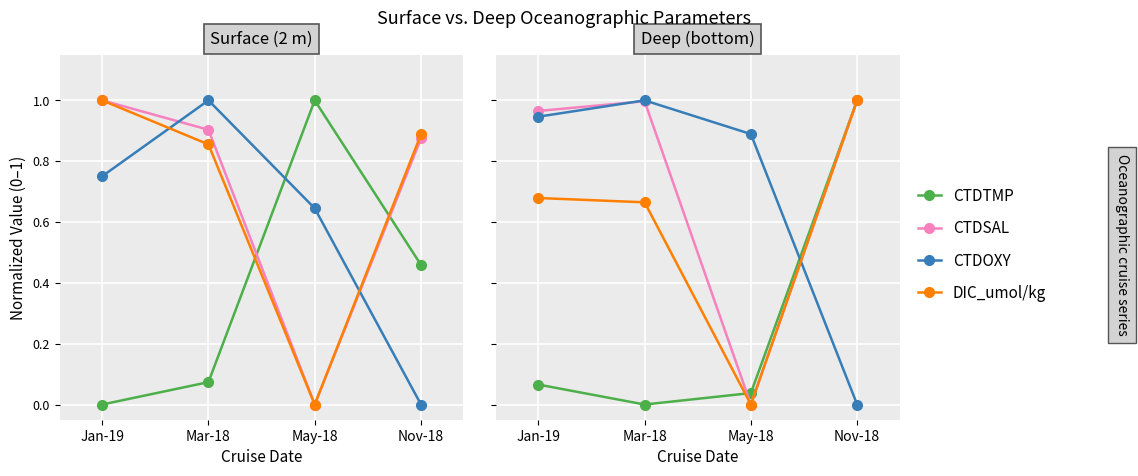

Rank the categories by DIC_umol/kg value from highest to lowest.

Nov-18, Jan-19, Mar-18, May-18